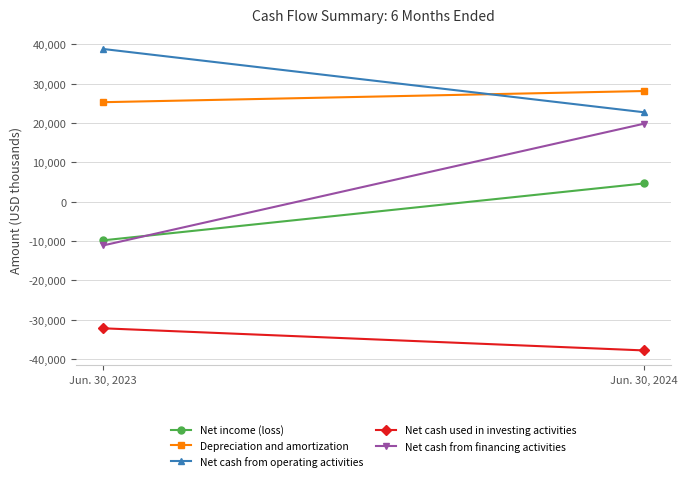

What is the difference between the Depreciation and amortization values at Jun. 30, 2024 and Jun. 30, 2023?

2838